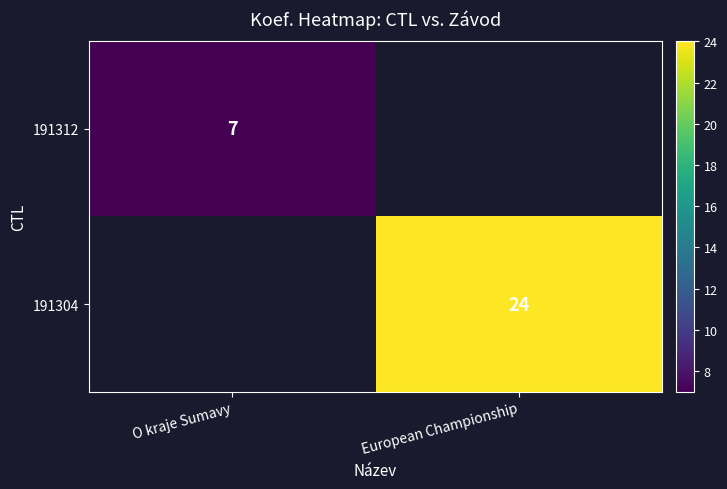

The 191312 series shows 7 at O kraje Sumavy. True or false?

True